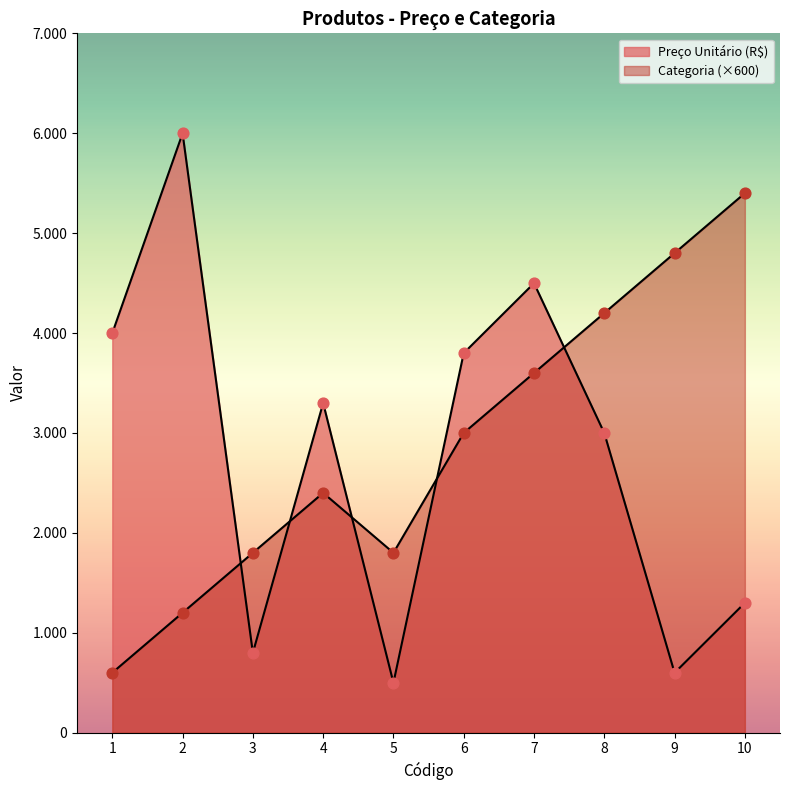

Which series contains the lowest Y value?

Preço Unitário (R$)